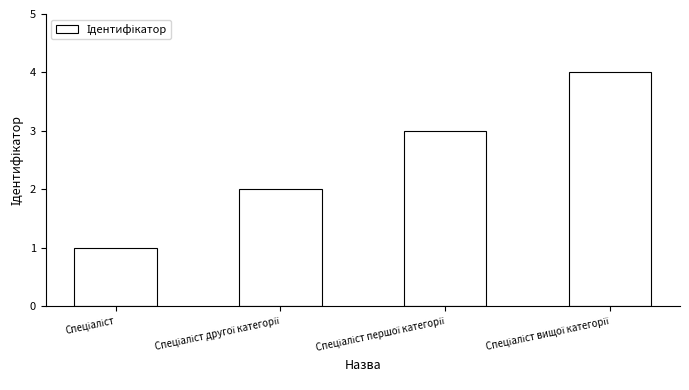

What is the maximum value shown in the chart?

4